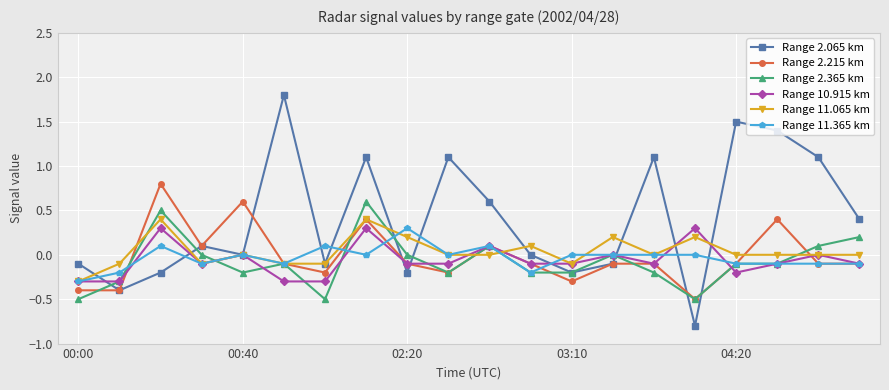

What is the greatest value displayed?

1.8